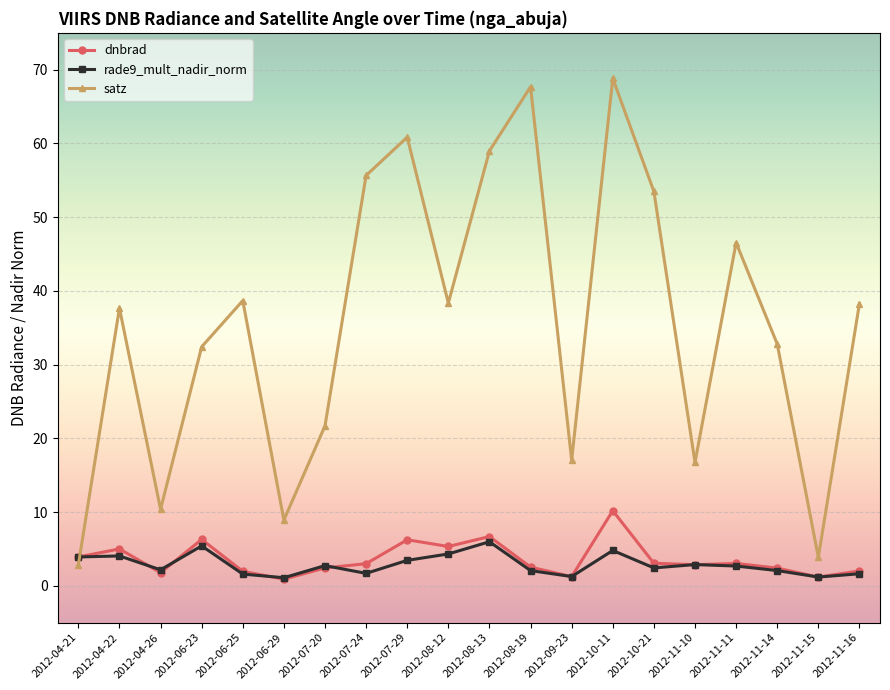

What is the label of the 2nd point from the right?

2012-11-15